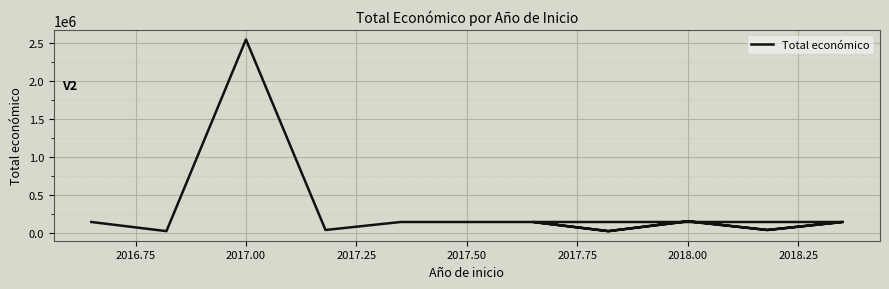

What position from the right is 2017.00?

13